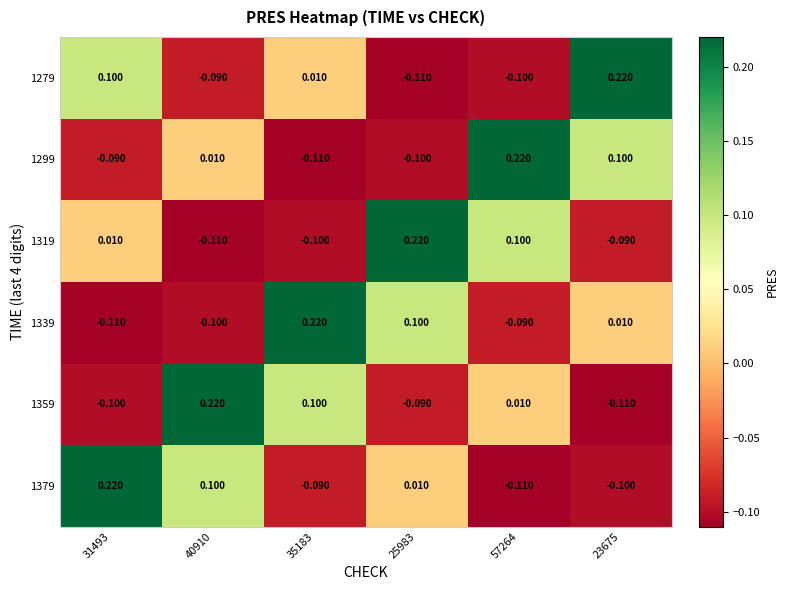

At 31493, list the series in order from smallest to largest.

1339, 1359, 1299, 1319, 1279, 1379